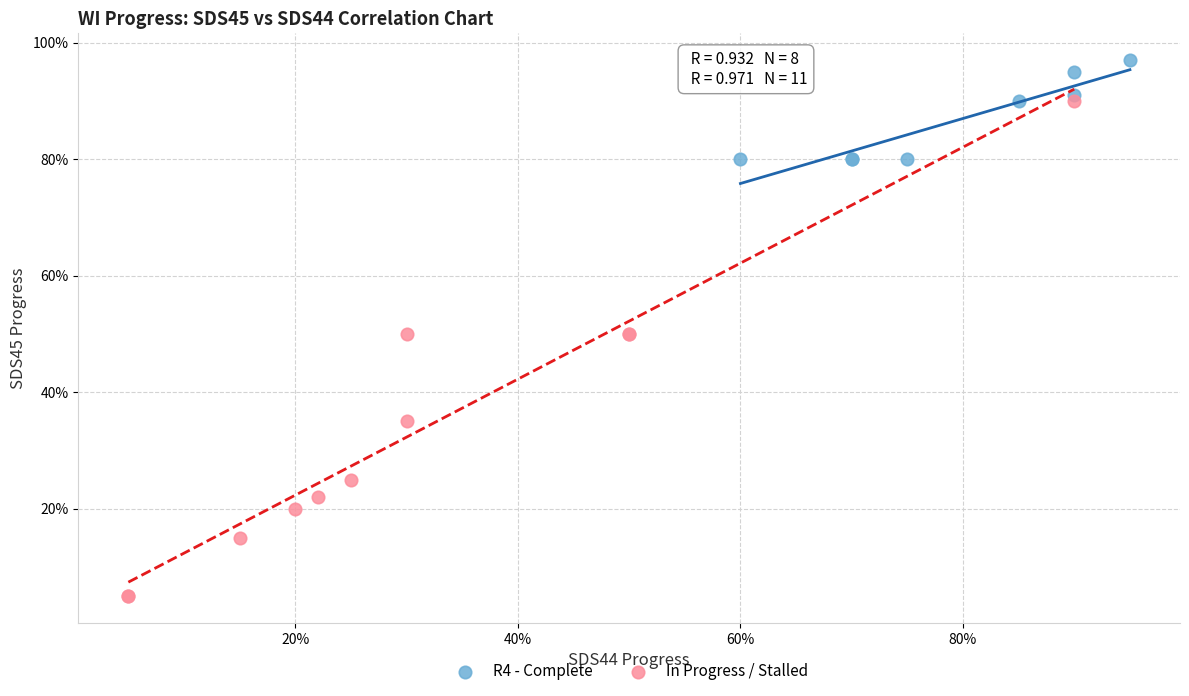

Which series contains the highest Y value?

R4 - Complete